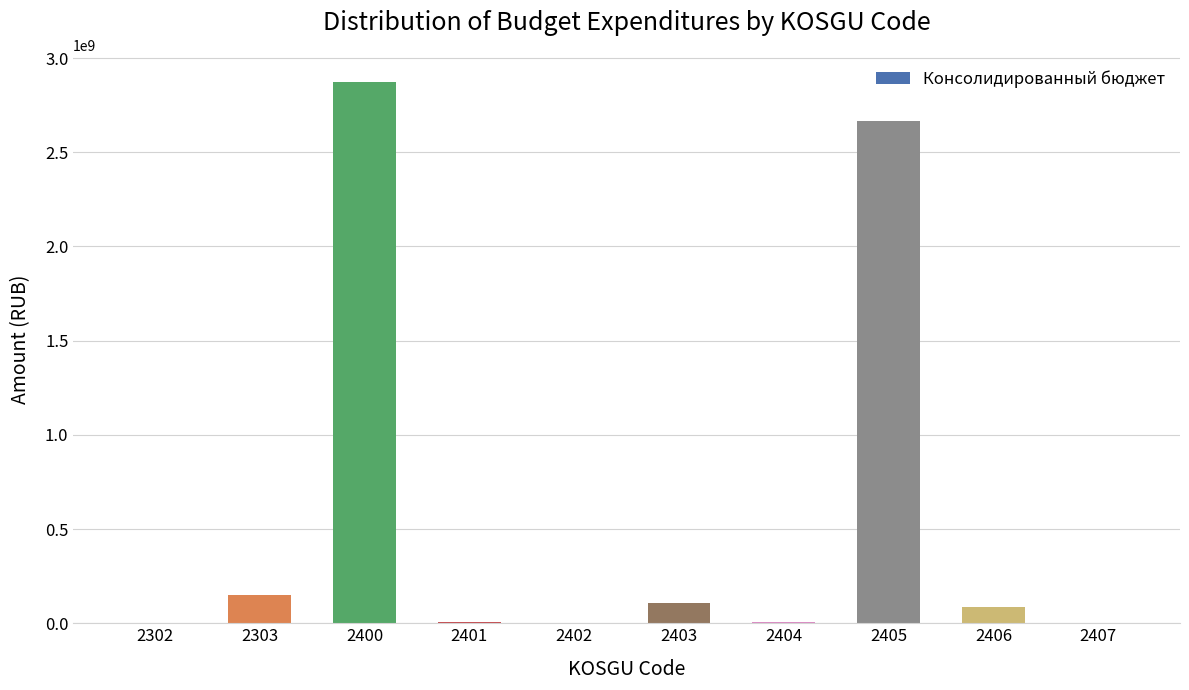

At which label does the data first exceed 84631241?

2303